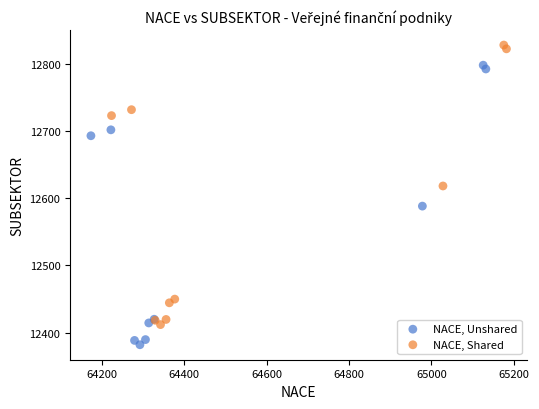

Which series reaches the minimum Y coordinate?

NACE, Unshared